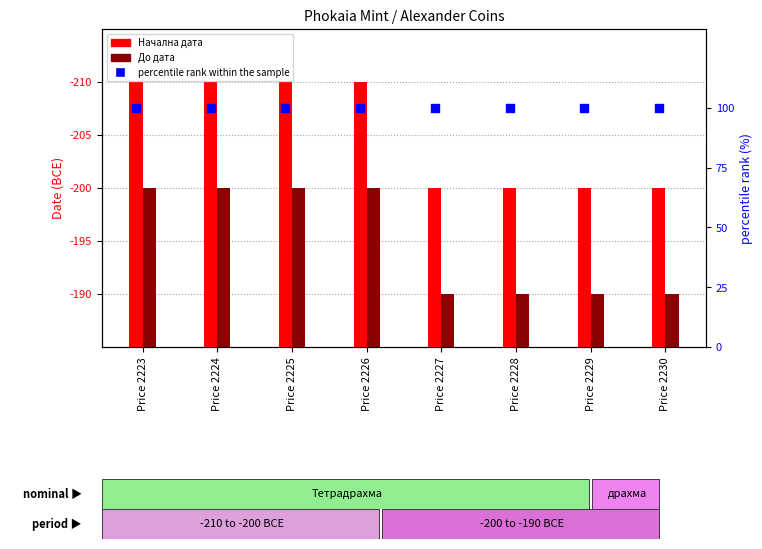

Which series has the largest Y range (max minus min)?

Начална дата